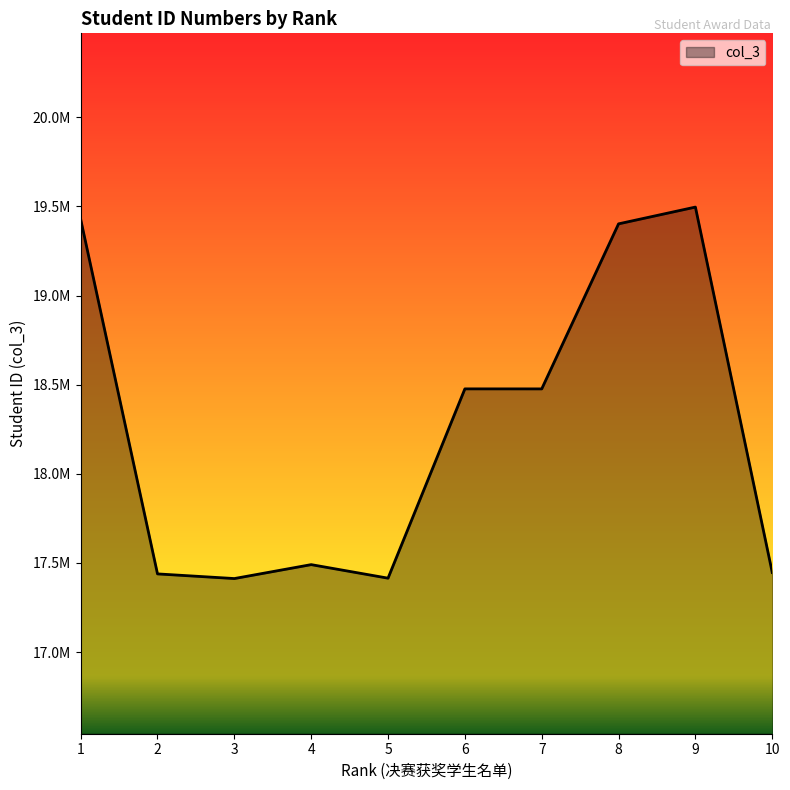

Rank the categories by value from lowest to highest.

3, 5, 2, 10, 4, 7, 6, 8, 1, 9